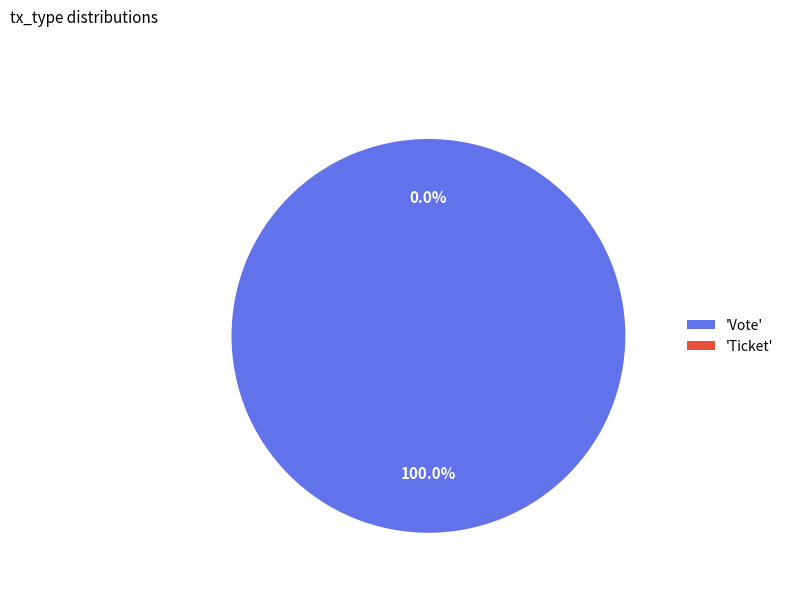

Which category has the biggest portion of the pie?

Vote